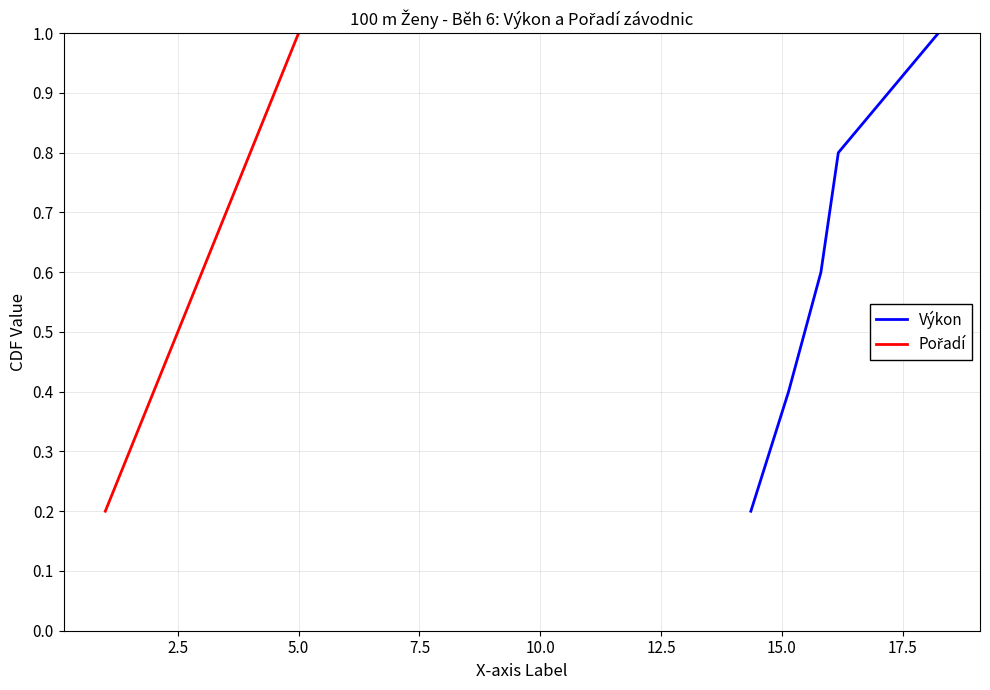

How many Výkon values are between 0 and 1?

5